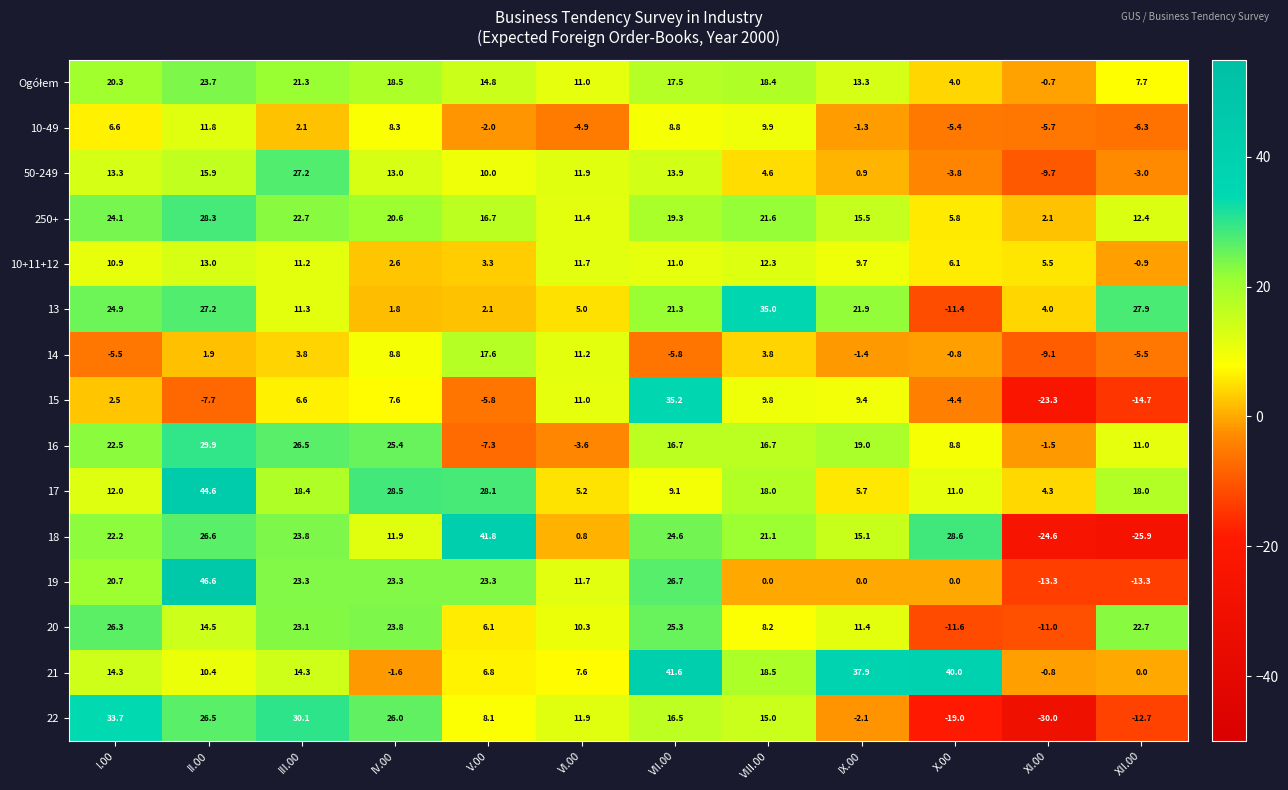

The value of 14 at III.00 is 5.3. True or false?

False